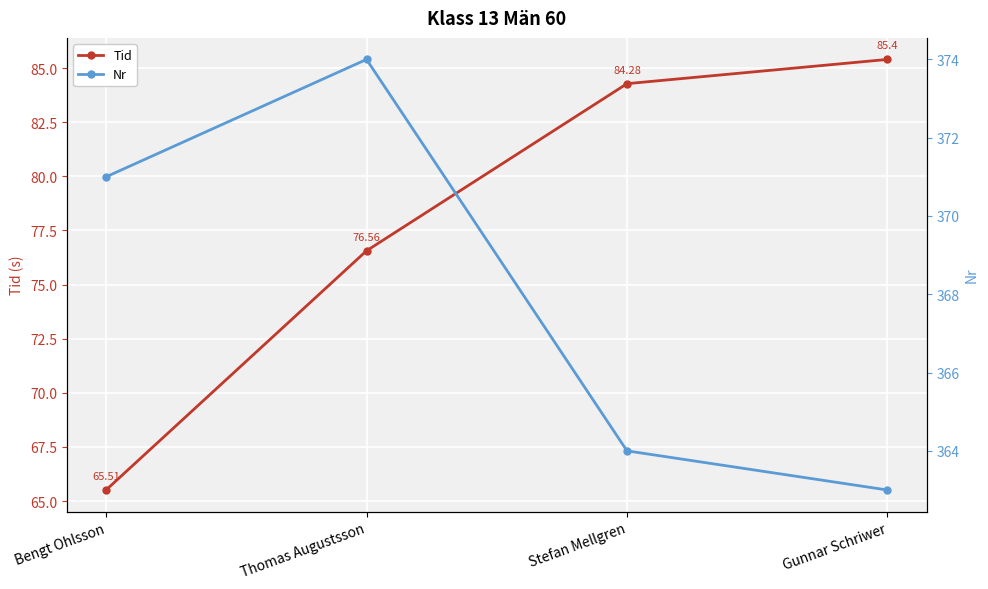

How many data points in Nr are above 371?

1